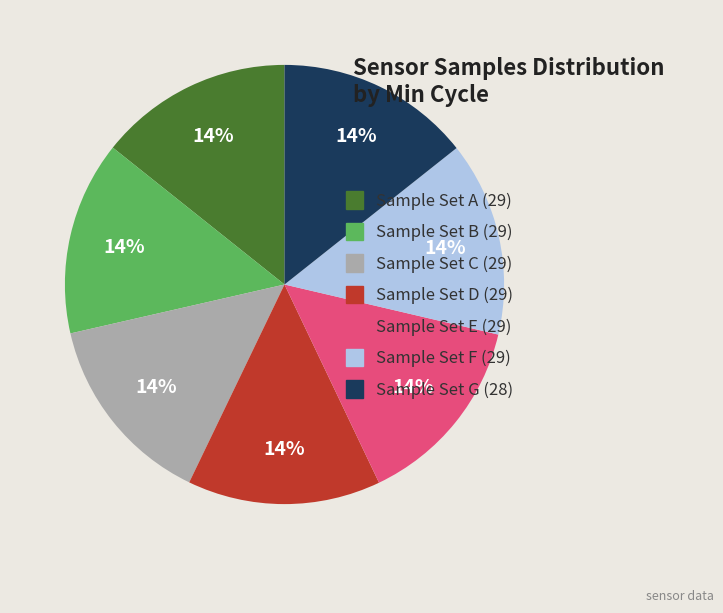

How many segments does this pie chart have?

7